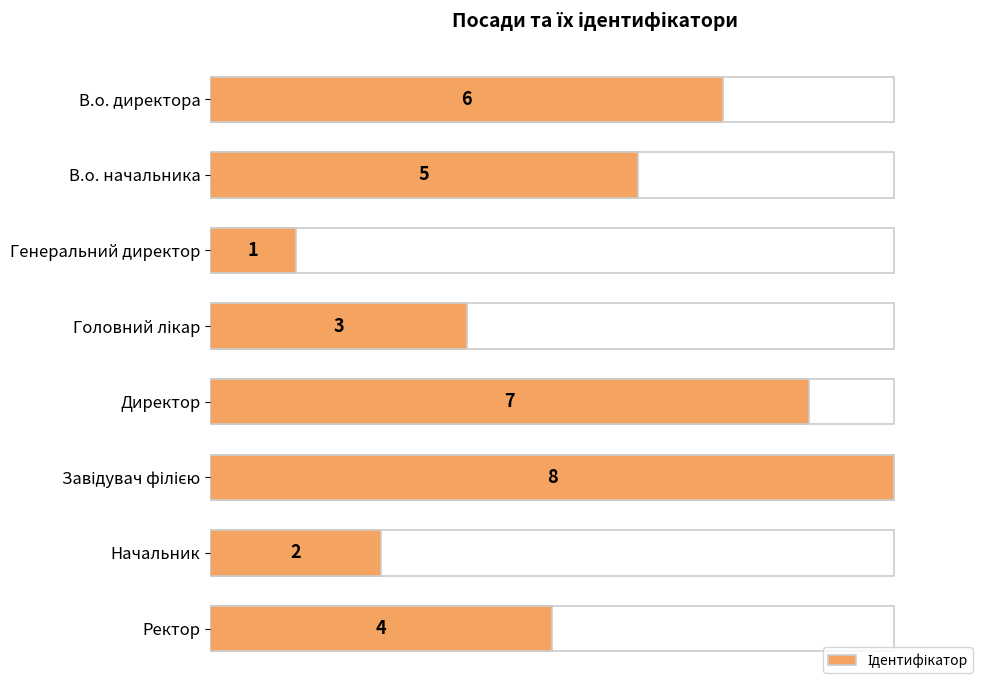

What is the average value?

4